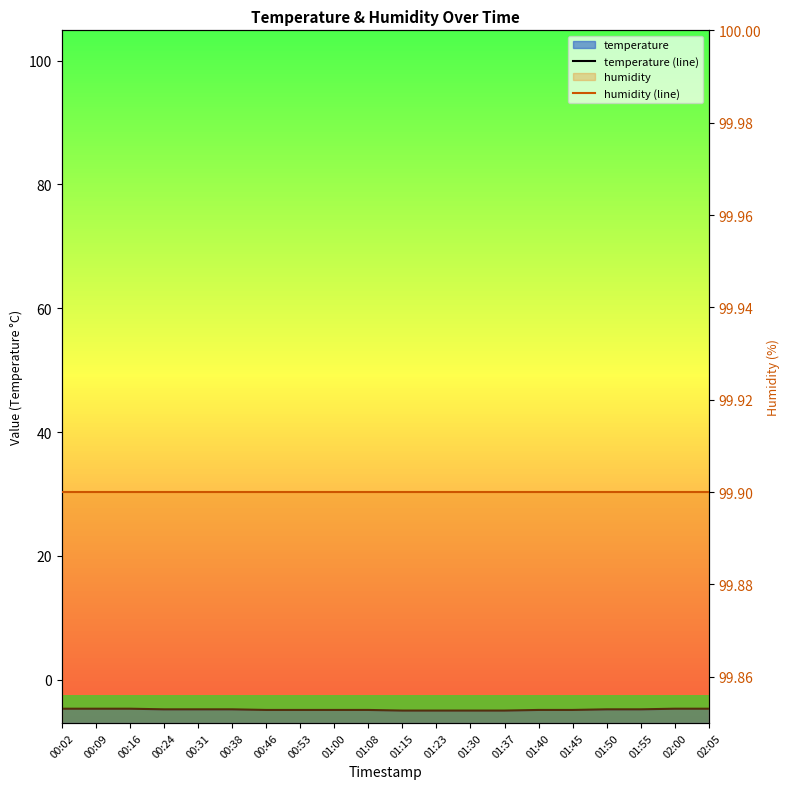

True or false: humidity (line) and temperature (line) intersect in this chart.

False